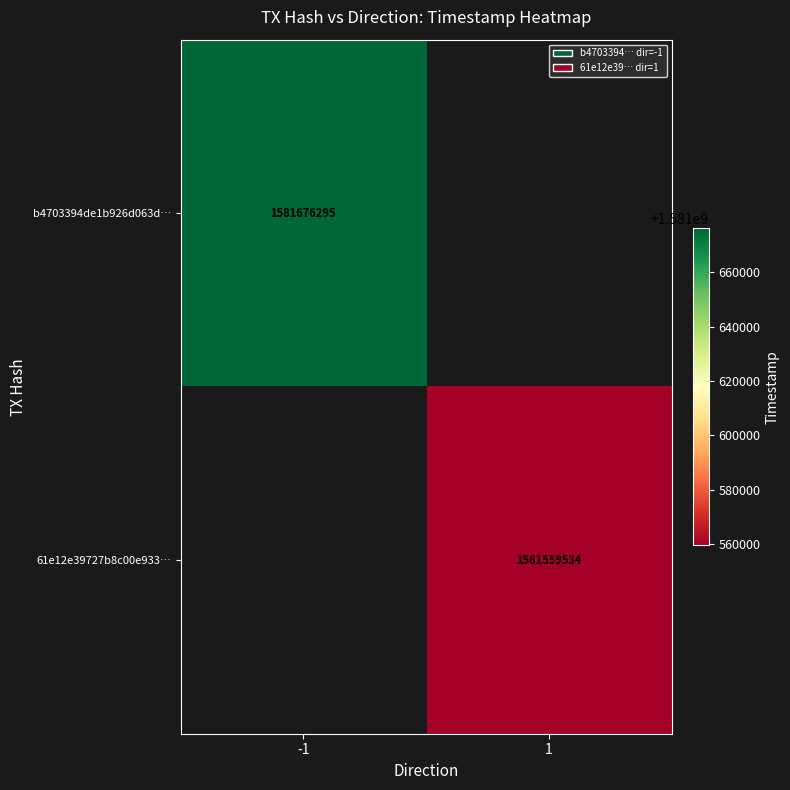

True or false: b4703394de1b926d063d… has a value of 1581676295 at -1.

True